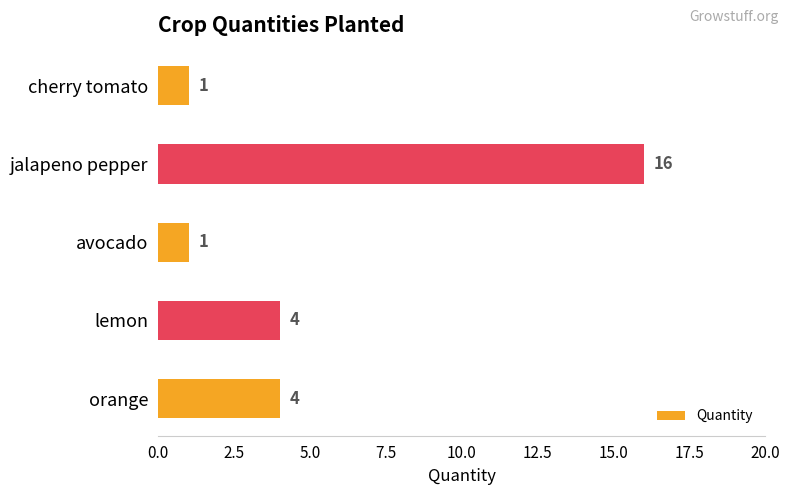

Reading top to bottom, extract all data points from this chart.

1	16	1	4	4